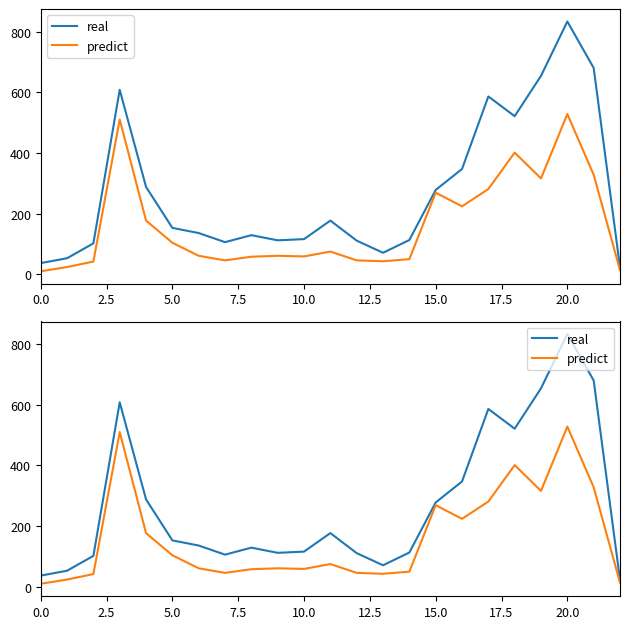

Which series has the largest total across all categories?

real